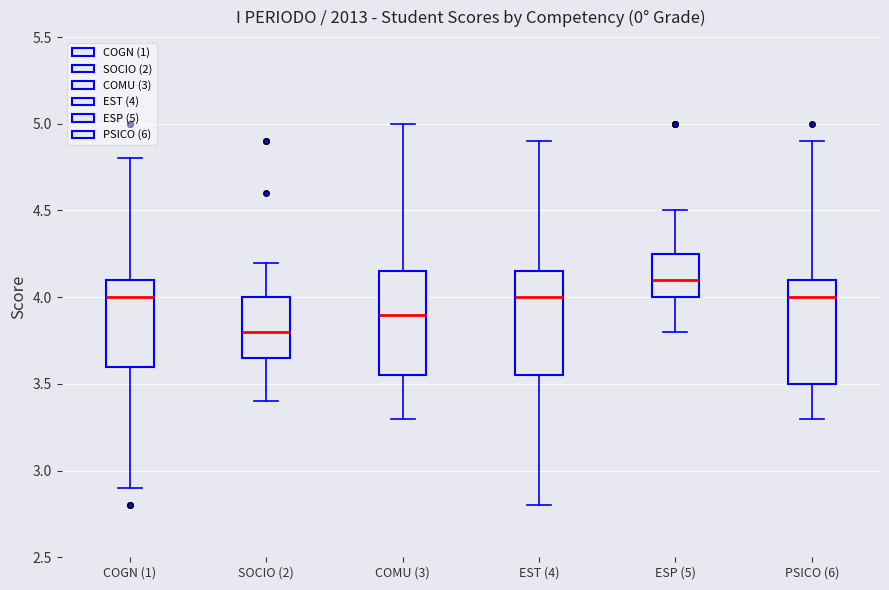

Which box has the highest median line?

ESP (5)